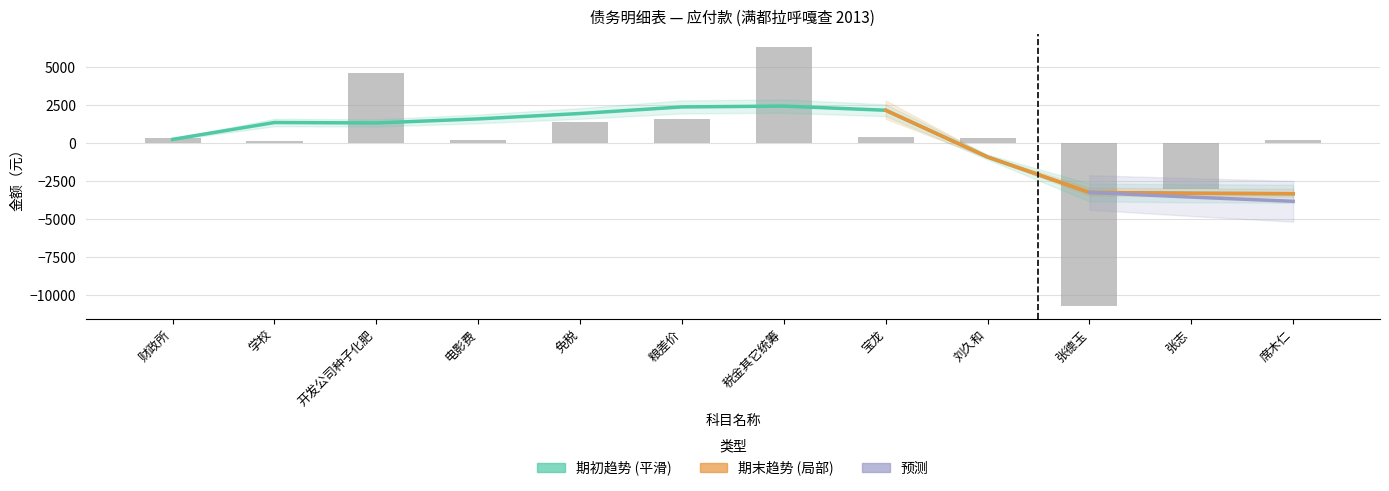

What is the approximate value at 席木仁?

200.0